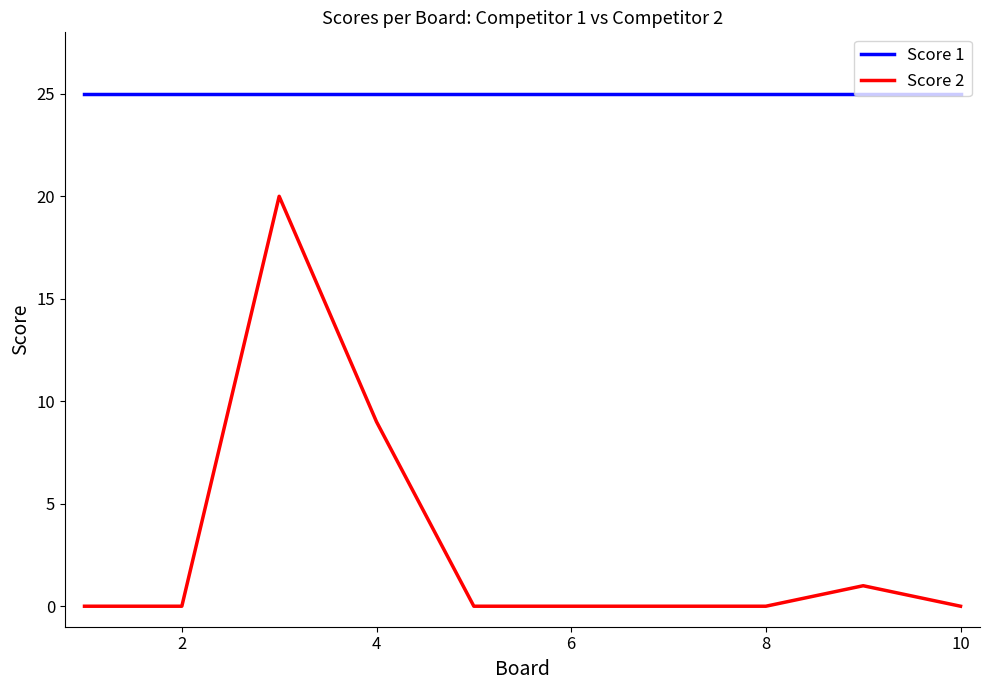

True or false: Score 2 and Score 1 cross at least once.

False